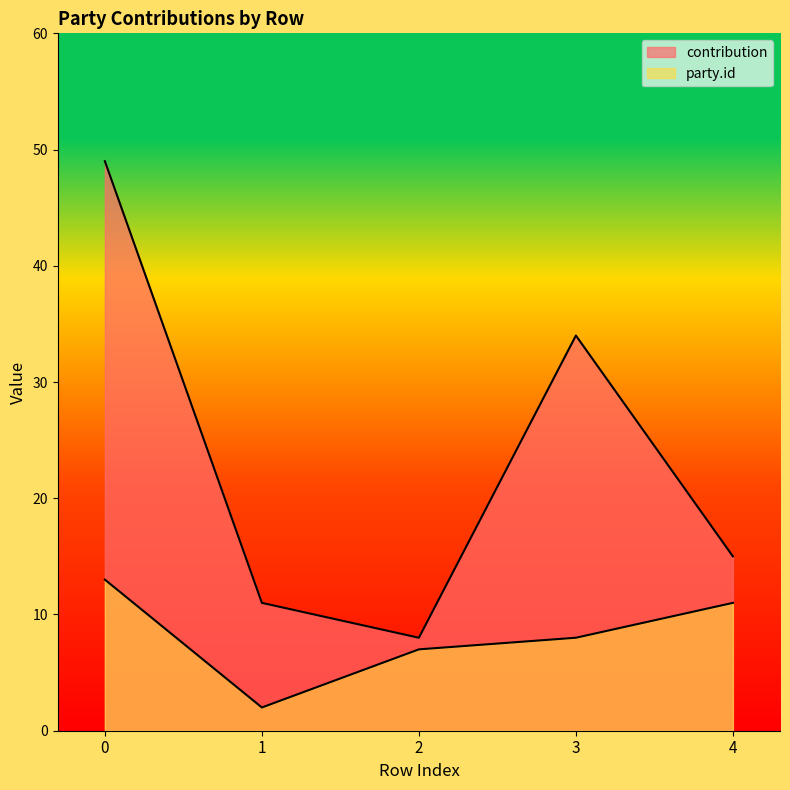

How many values in the party.id series are below 8?

2